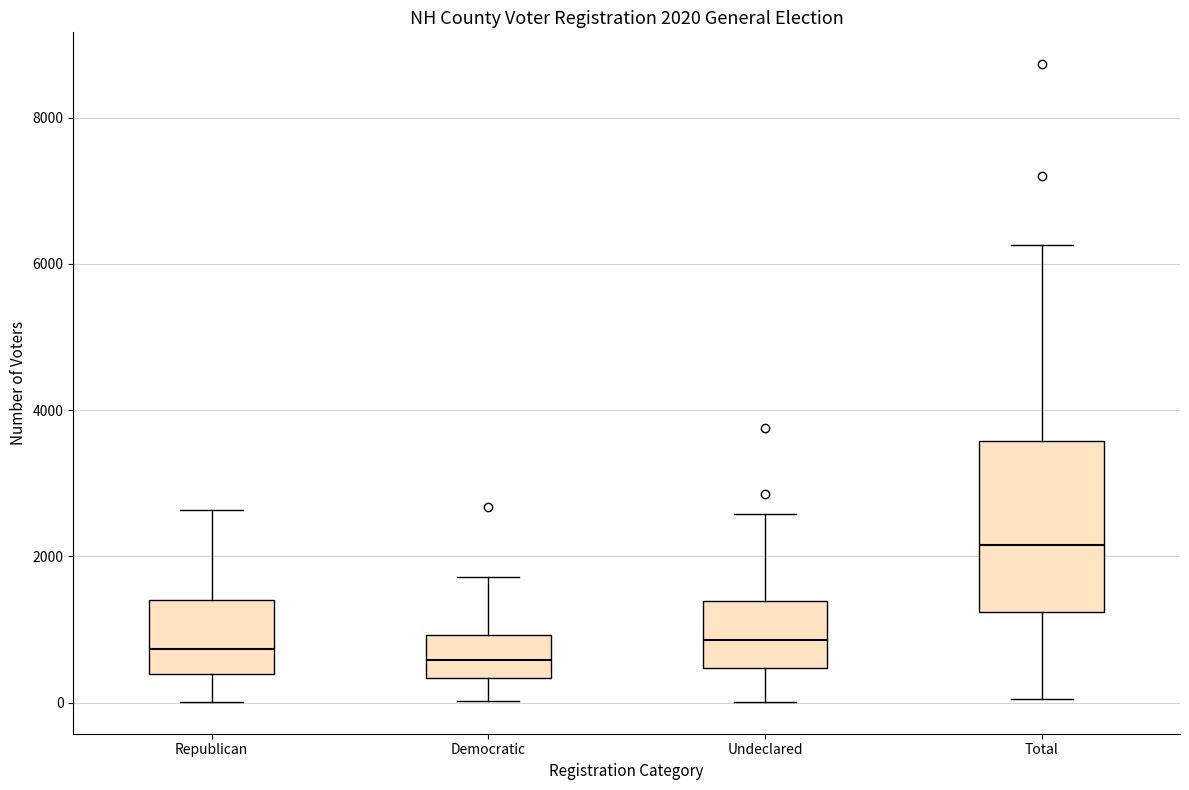

Which box has the highest median line?

Total